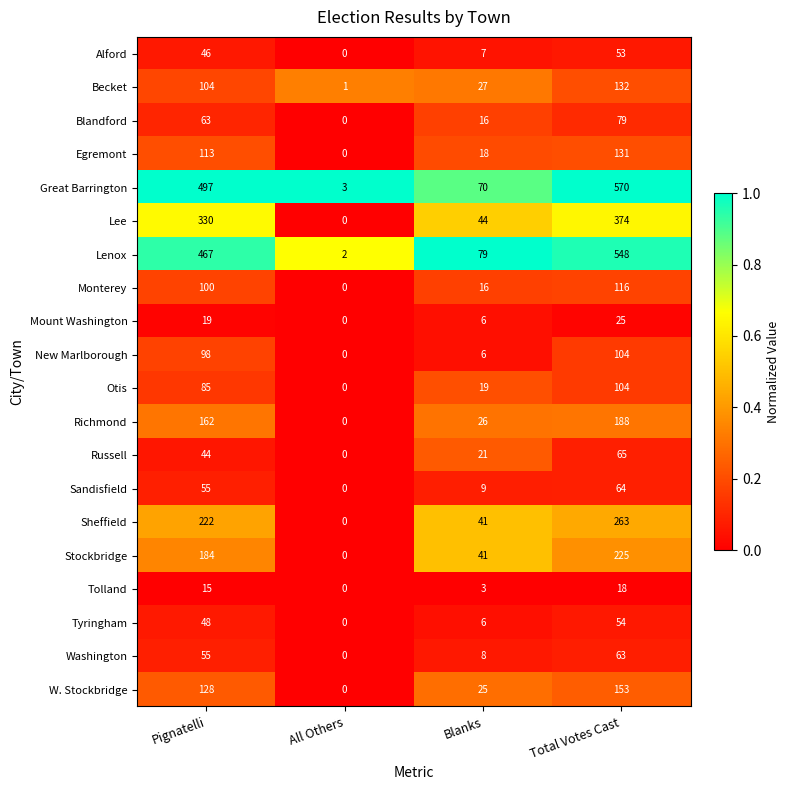

At how many categories does at least one series exceed 0?

4